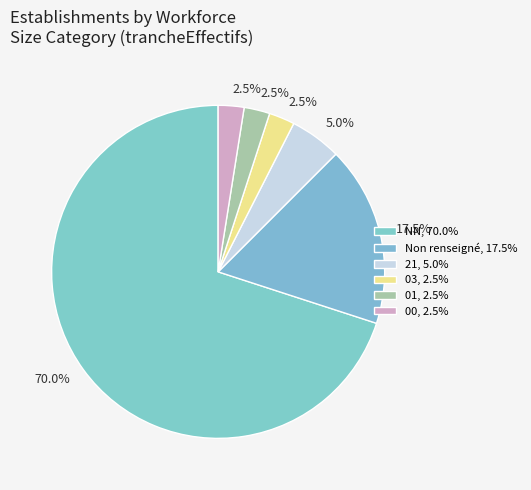

How many segments does this pie chart have?

6